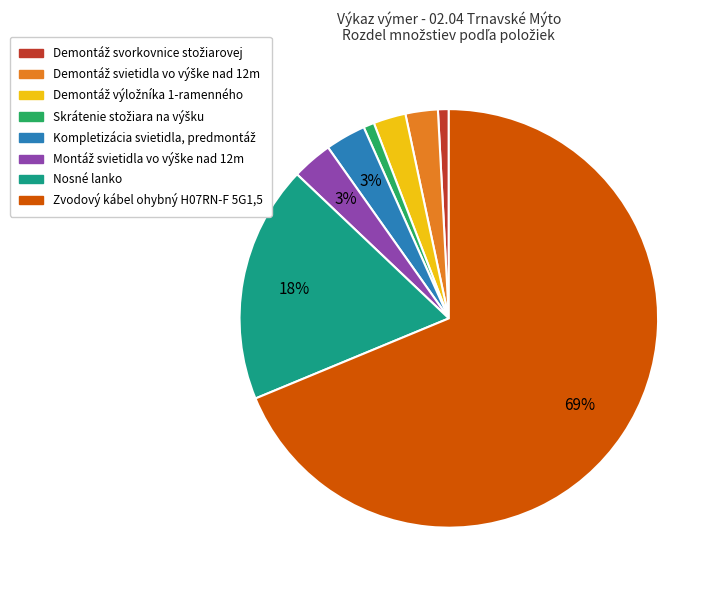

True or false: Nosné lanko accounts for 18% of the total.

True